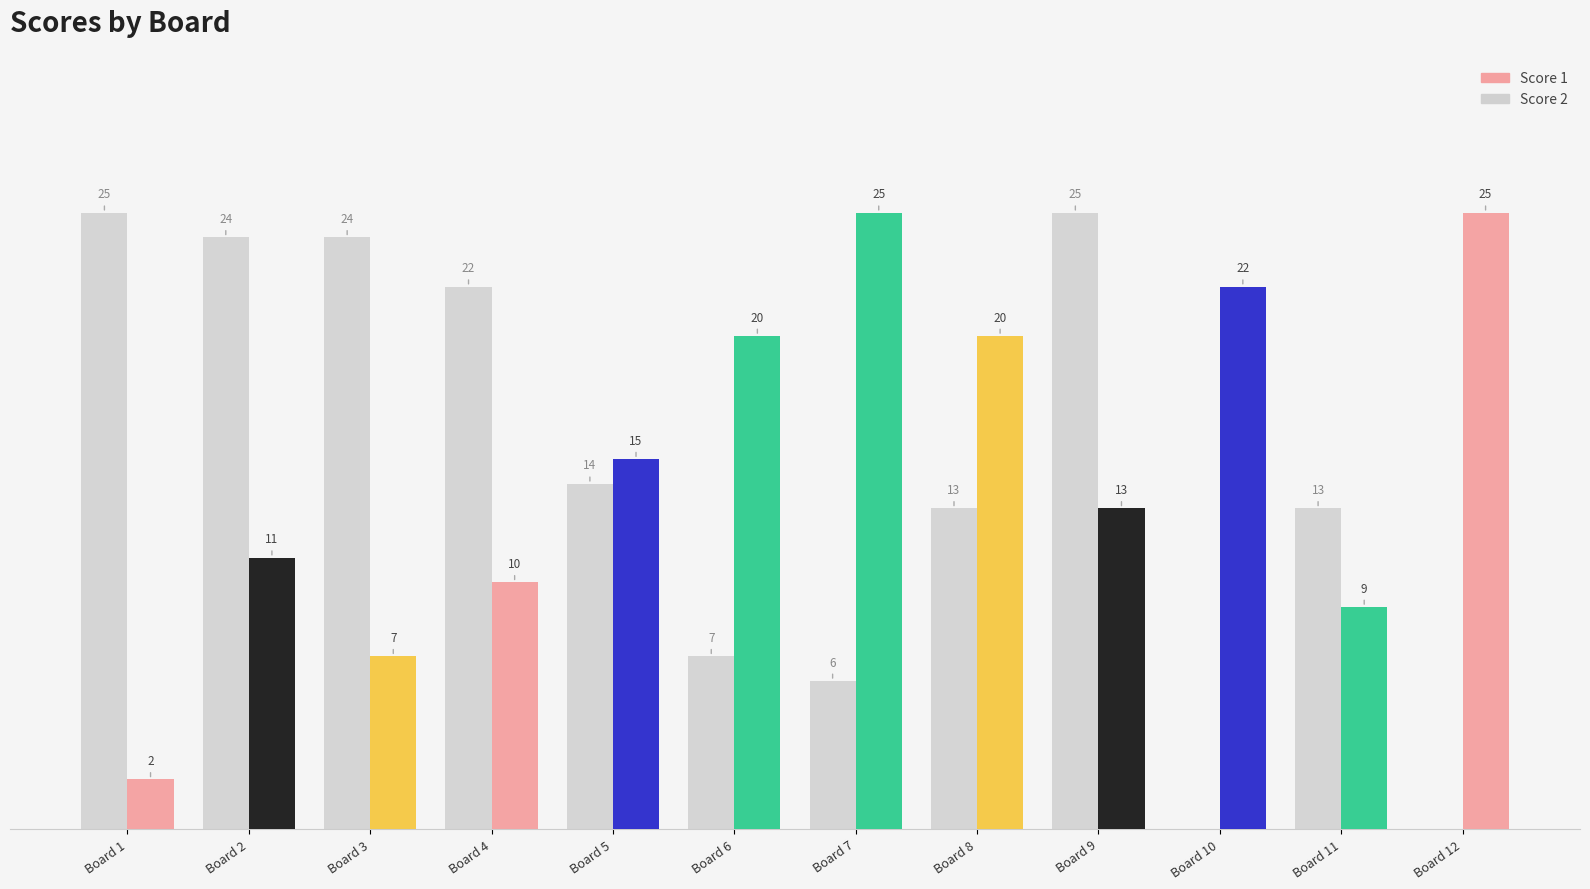

Reading left to right, transcribe all the data shown in this chart.

Score 1: 2	11	7	10	15	20	25	20	13	22	9	25
Score 2: 25	24	24	22	14	7	6	13	25	0	13	0